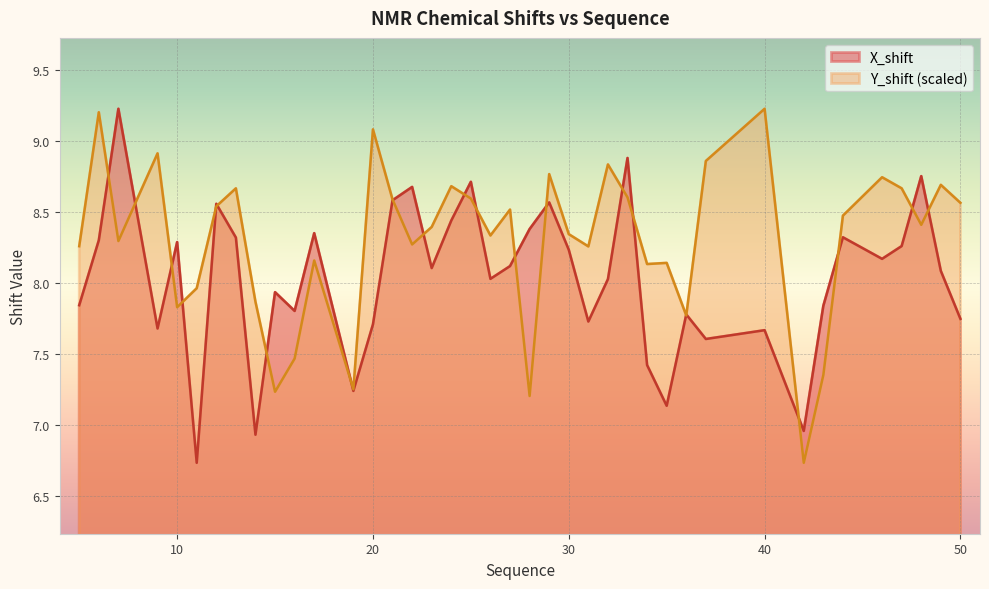

What is the sum of the Y_shift values at 44 and 37?

17.3